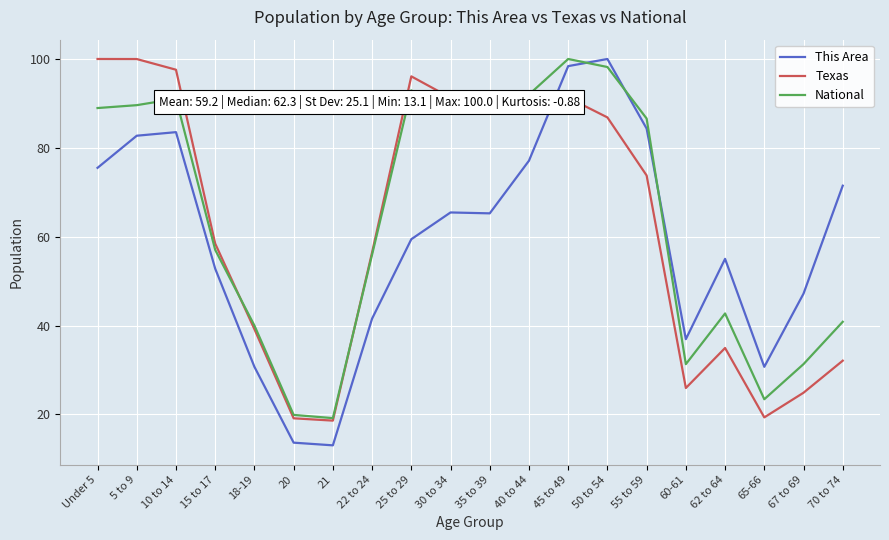

Is it true that This Area equals 111.1 at 70 to 74?

False